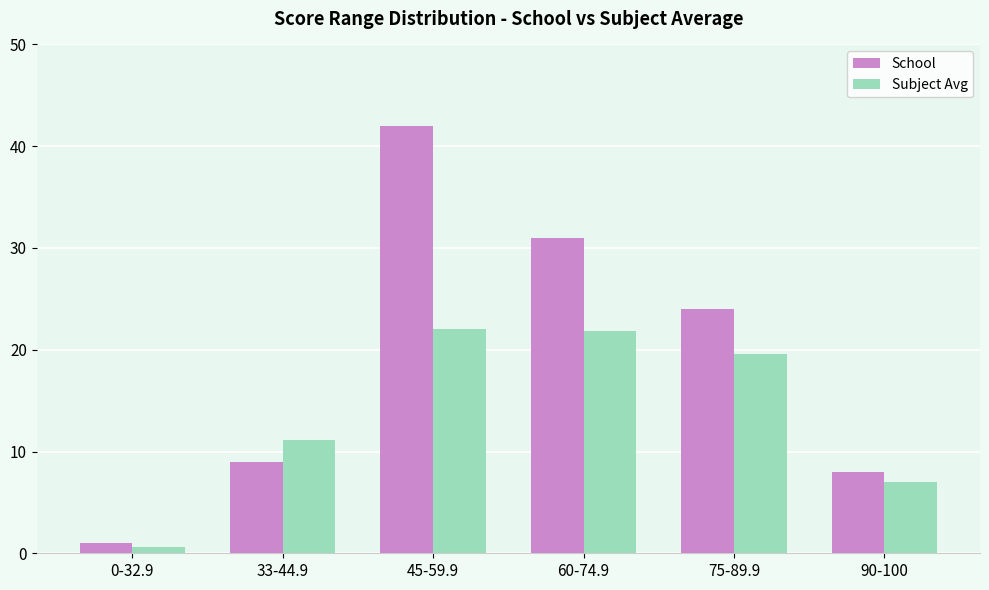

At which category is the sum across all series the highest?

45-59.9